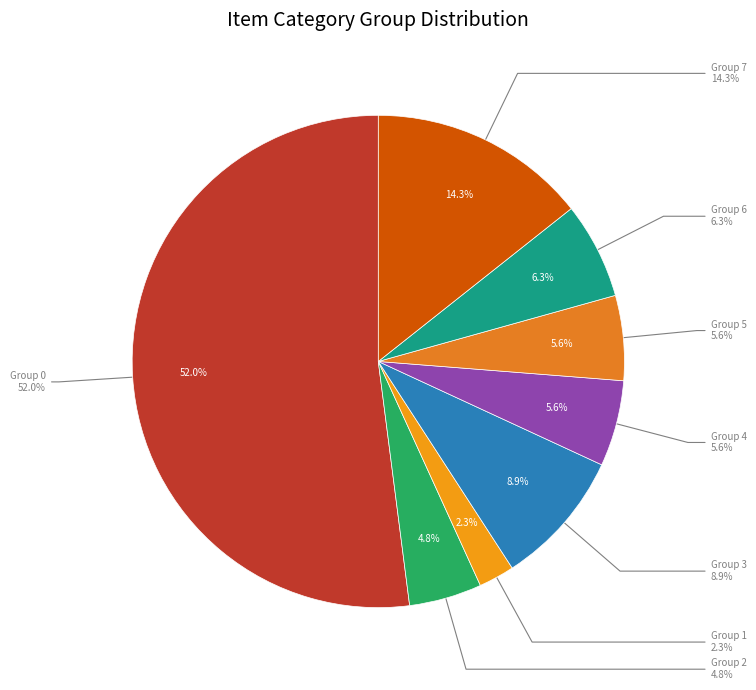

The 5 slice represents 6% of the pie. True or false?

True